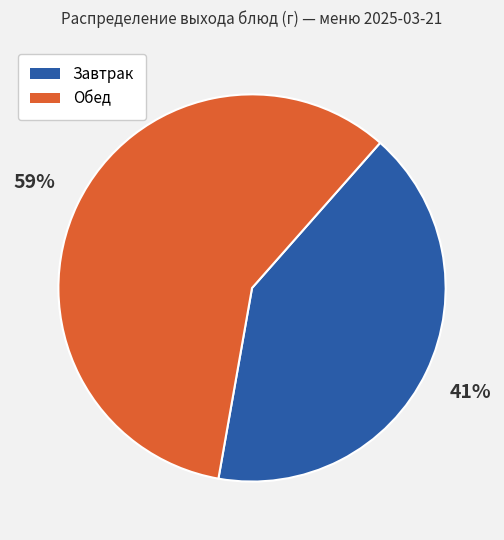

Is there a majority slice in this chart?

Yes